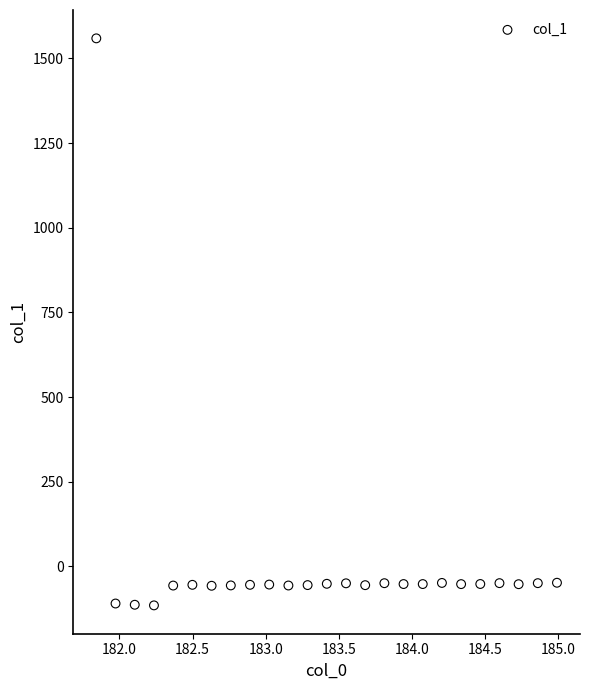

What is the range of X values (max minus min)?

3.1